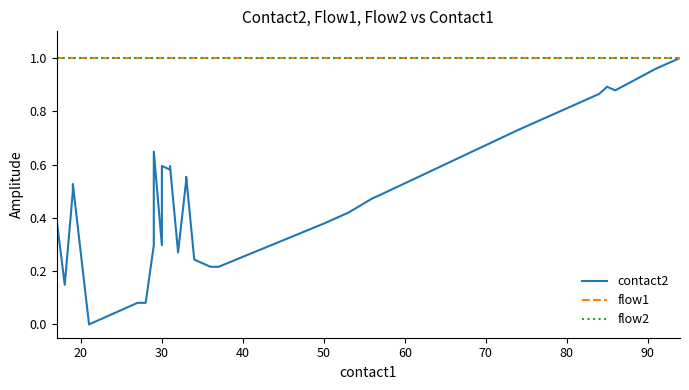

How many categories are shown in the chart?

40